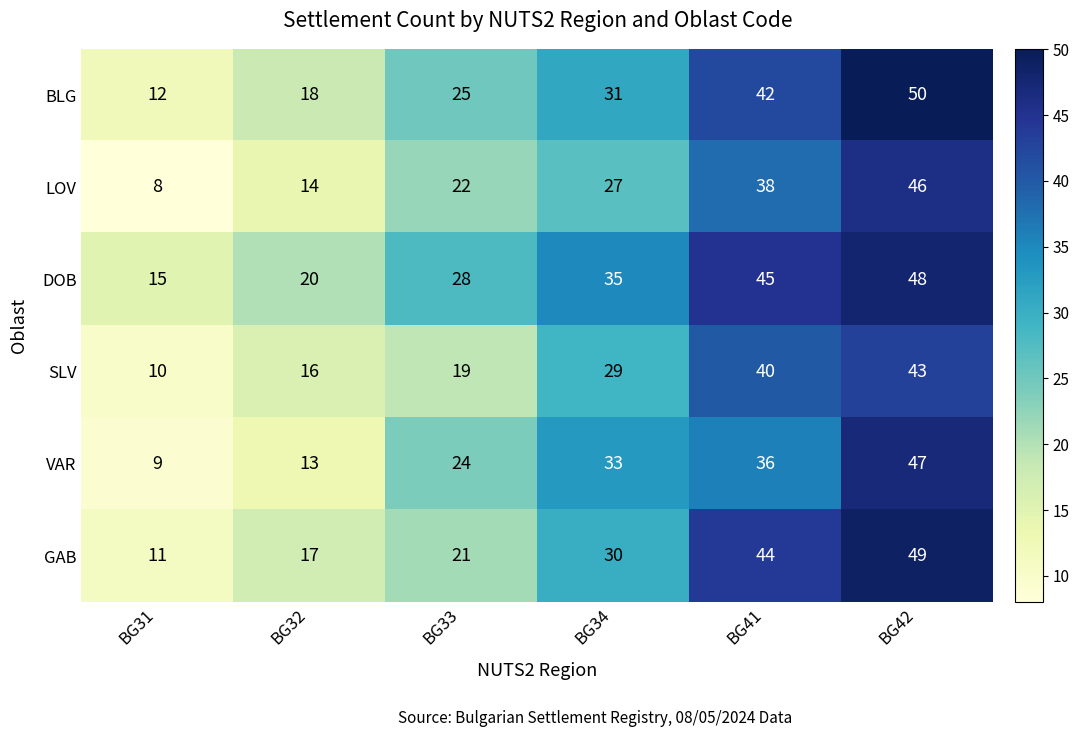

Which series has the largest total across all categories?

DOB